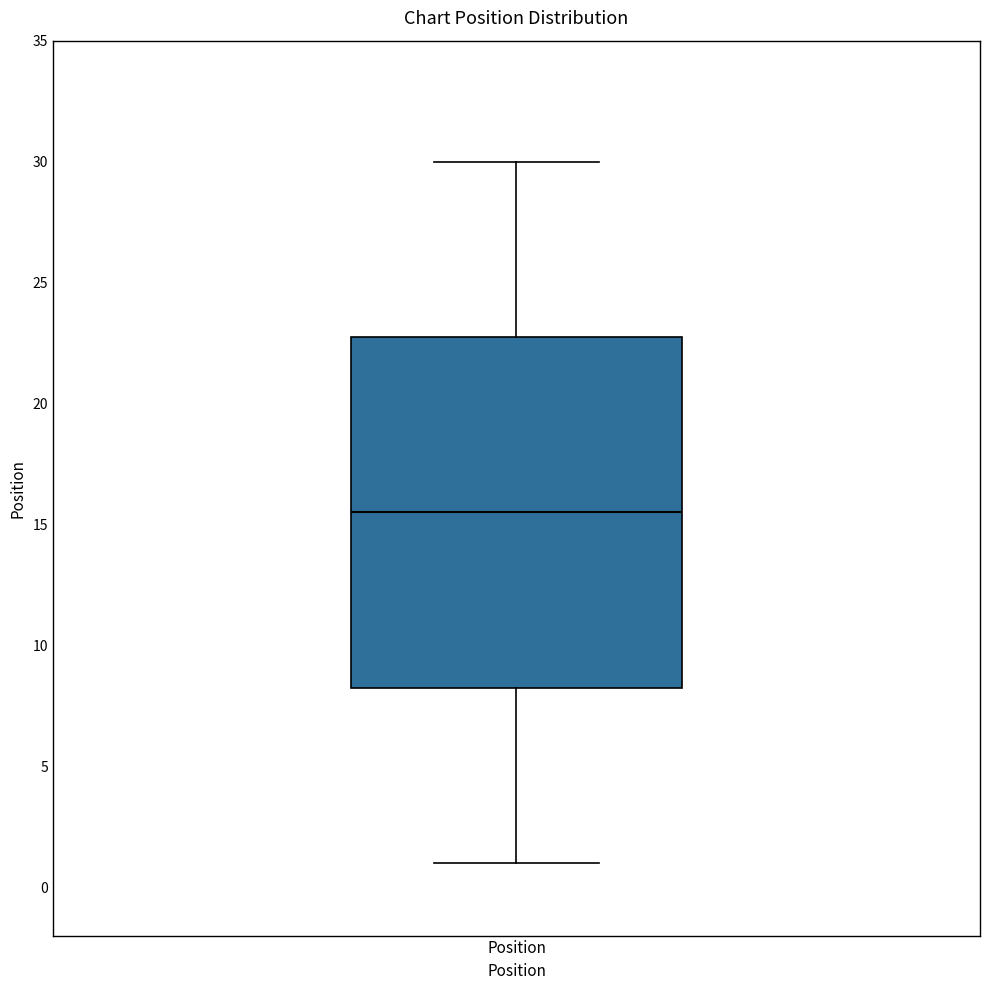

Transcribe this box plot: give where the median line is, the range the box spans, and where the two whiskers end, as read against the y-axis. The values are not printed on the chart, so give them approximately, as read against the axis.

median 15.5, box 8.5 to 23.0, whiskers 1.0 to 30.0